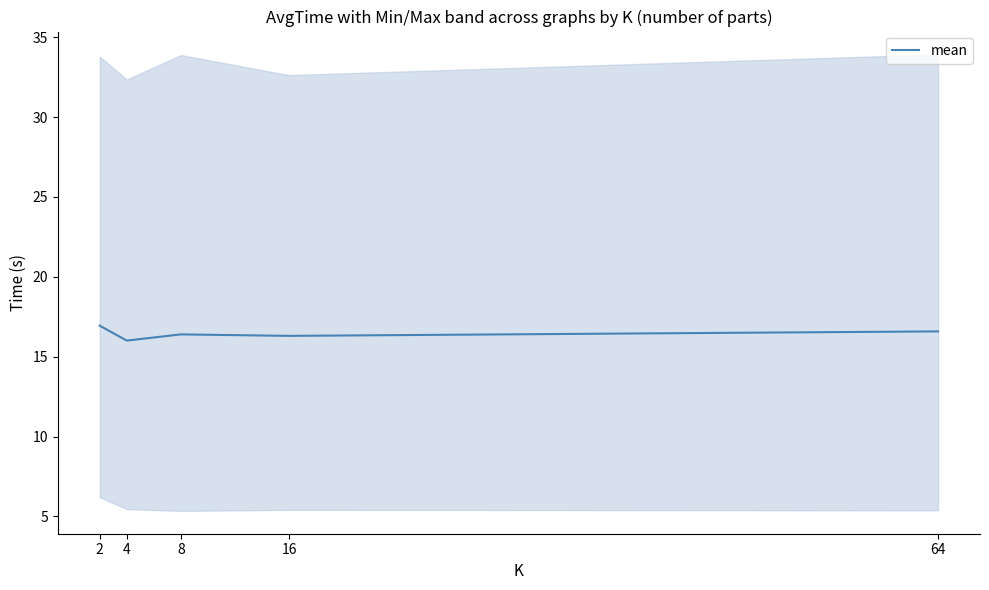

Reading left to right, extract all data points from this chart.

2=16.9	4=16.0	8=16.4	16=16.3	64=16.6